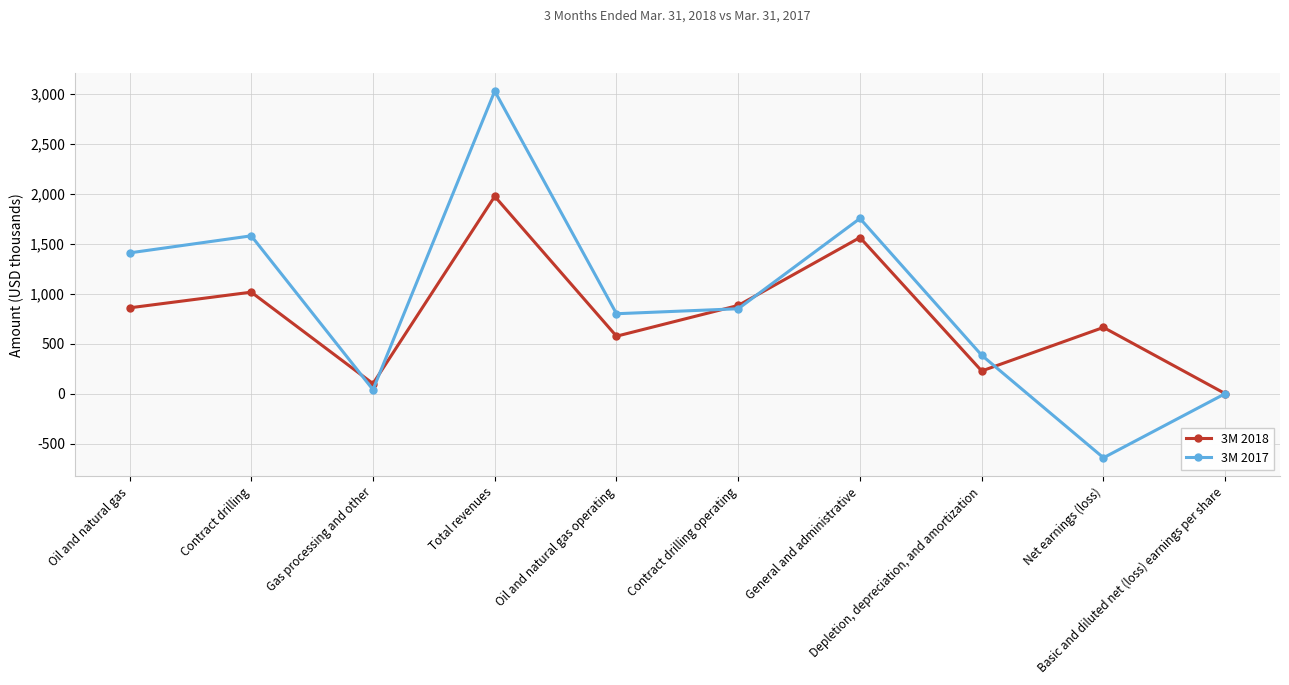

What is the sum of the 3M 2017 values at Contract drilling and Total revenues?

4609.0